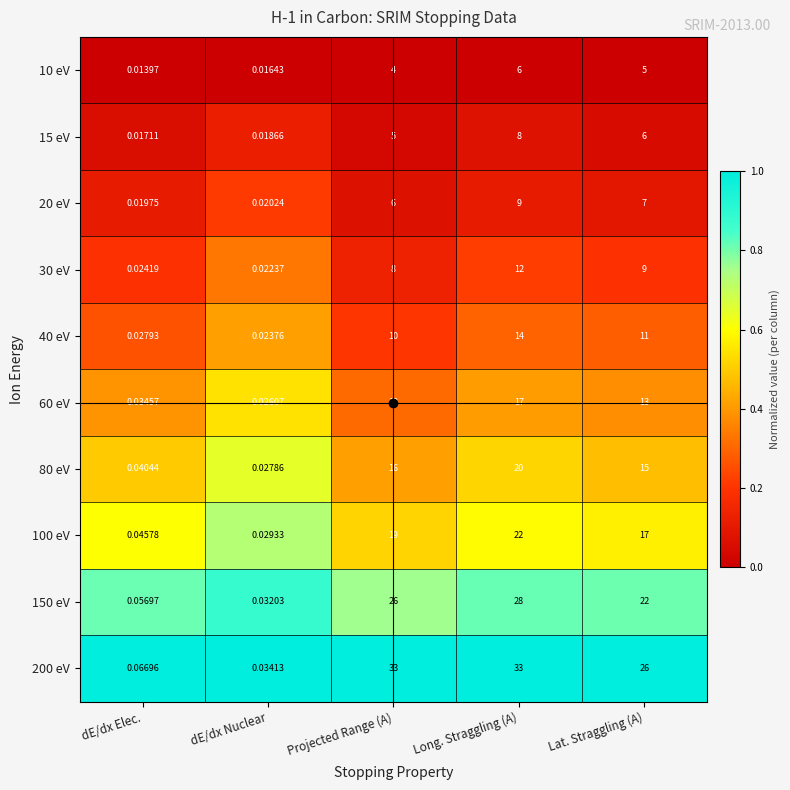

Where is 80 eV nearest to the value 10?

Lat. Straggling (A)